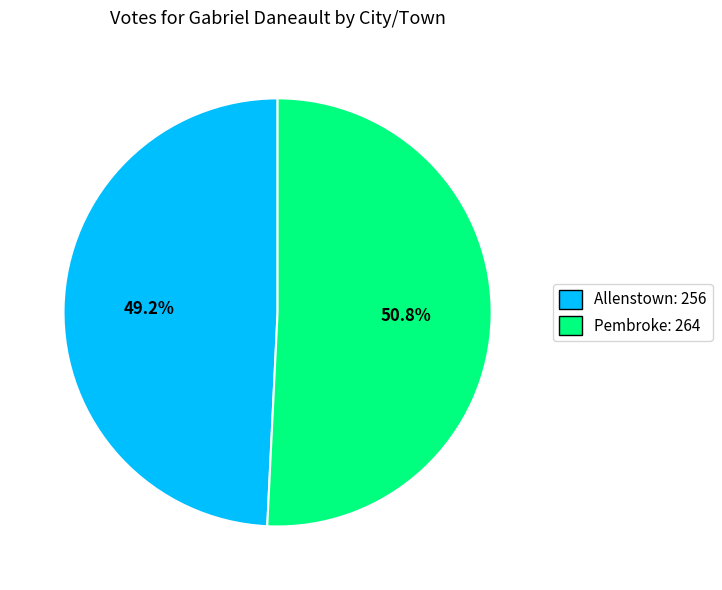

What percentage is the Pembroke slice, to the nearest percent?

51%